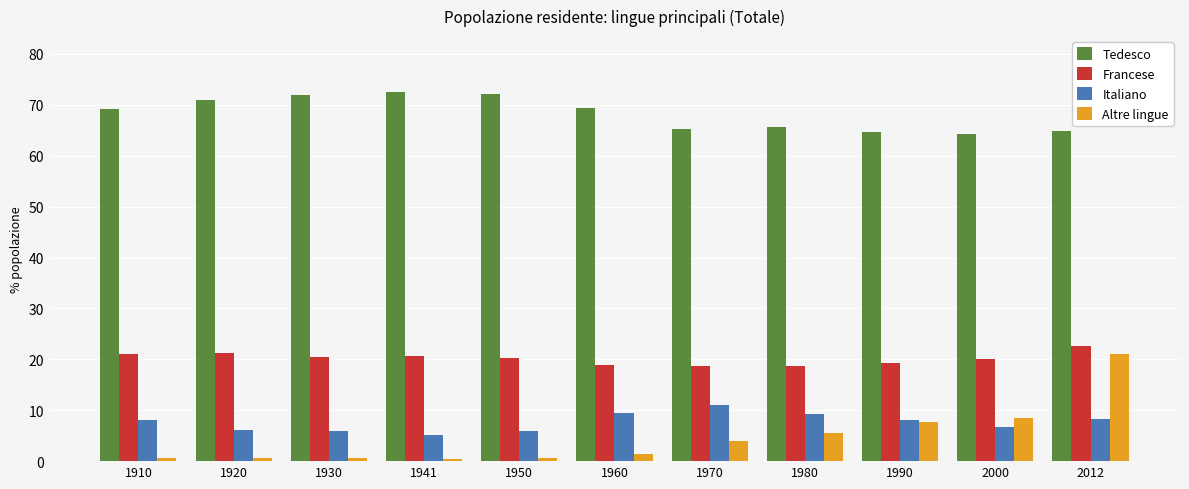

What is the spread (max minus min) of values at 1980?

60.2